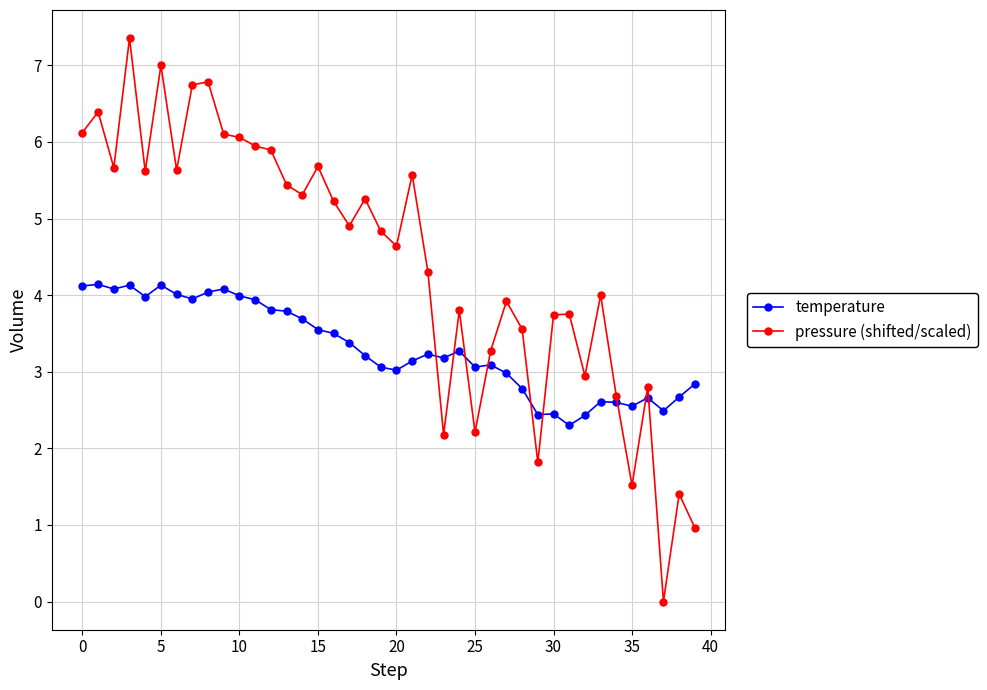

What is the value of the pressure (shifted/scaled) point at the 13th from the left?

5.9